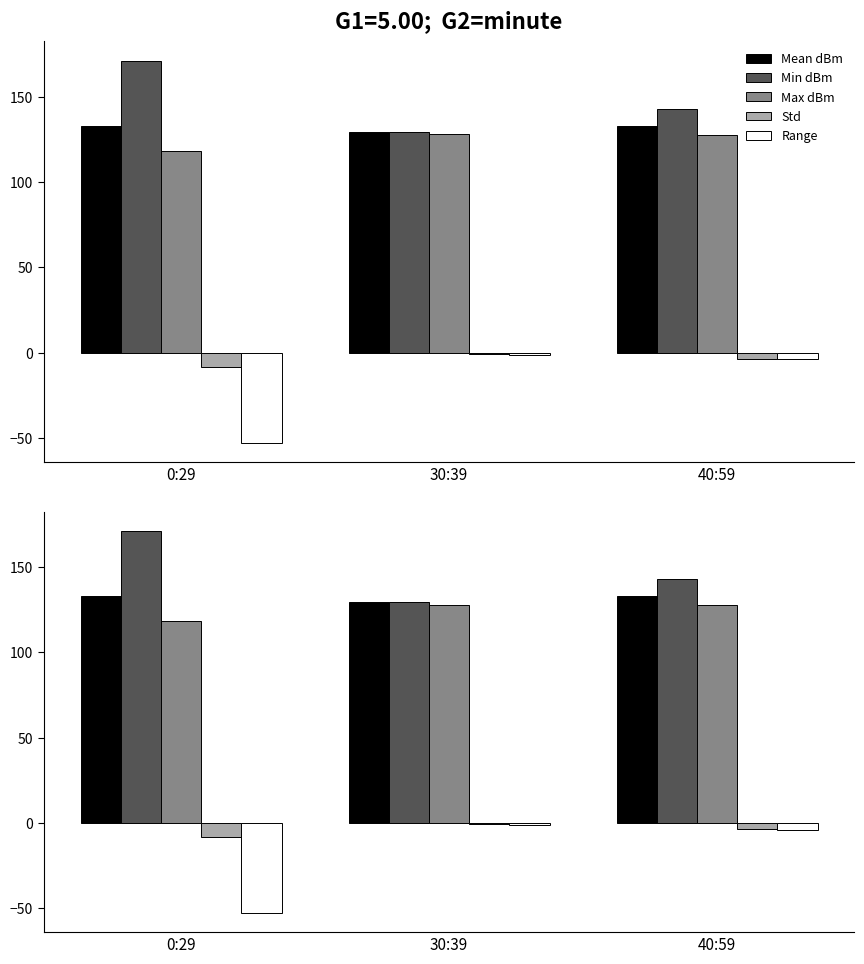

Reading left to right, what are all the values shown in this chart?

Mean dBm: 133.0	129.2	132.8
Min dBm: 171.2	129.5	143.1
Max dBm: 118.5	127.9	127.6
Std: -8.5	-0.9	-3.7
Range: -52.8	-1.4	-3.9